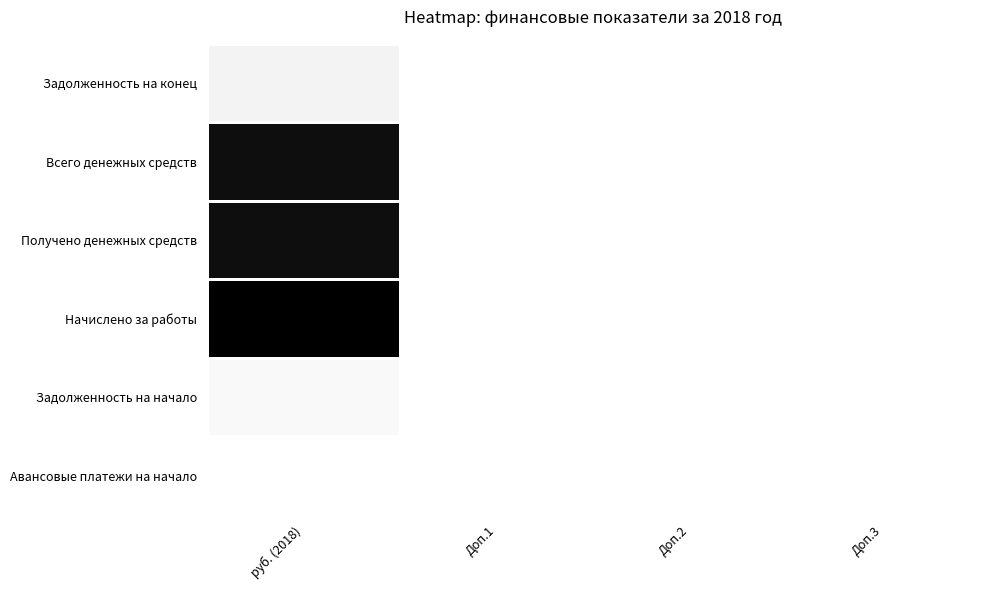

Reading left to right, extract all data points from this chart.

Авансовые платежи на начало: руб. (2018)=0.0	Доп.1=0.0	Доп.2=0.0	Доп.3=0.0
Задолженность на начало: руб. (2018)=0.1	Доп.1=0.0	Доп.2=0.0	Доп.3=0.0
Начислено за работы: руб. (2018)=1.0	Доп.1=0.0	Доп.2=0.0	Доп.3=0.0
Получено денежных средств: руб. (2018)=1.0	Доп.1=0.0	Доп.2=0.0	Доп.3=0.0
Всего денежных средств: руб. (2018)=1.0	Доп.1=0.0	Доп.2=0.0	Доп.3=0.0
Задолженность на конец: руб. (2018)=0.1	Доп.1=0.0	Доп.2=0.0	Доп.3=0.0